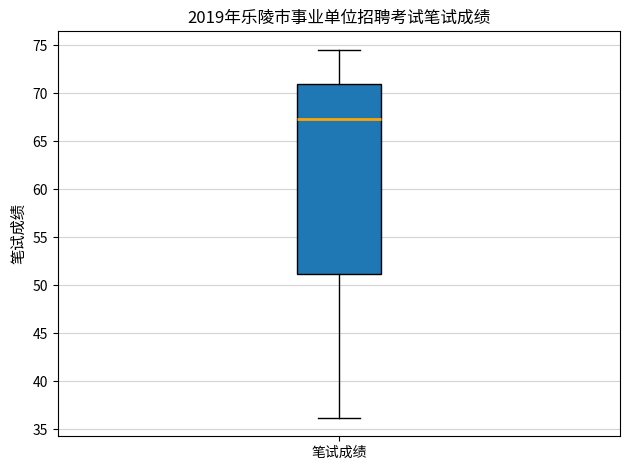

Where does the median line of the box for 笔试成绩 sit on the y-axis? The values are not printed on the chart, so give them approximately, as read against the axis.

67.5